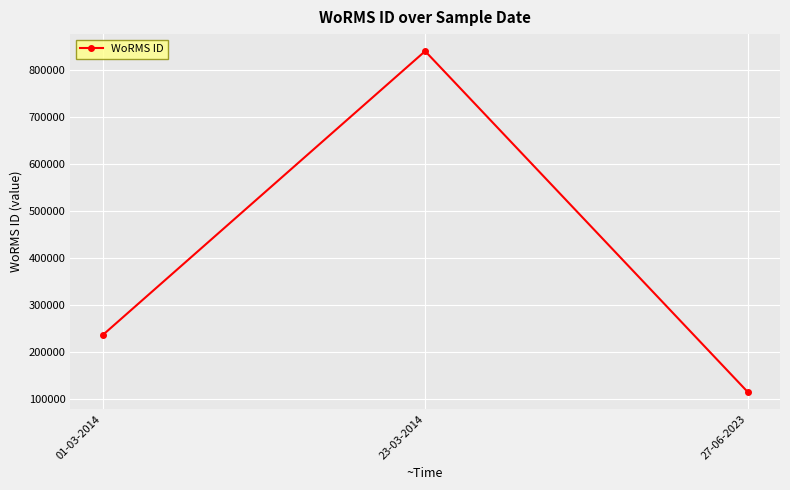

The chart shows a value of 840109 at 23-03-2014. True or false?

True